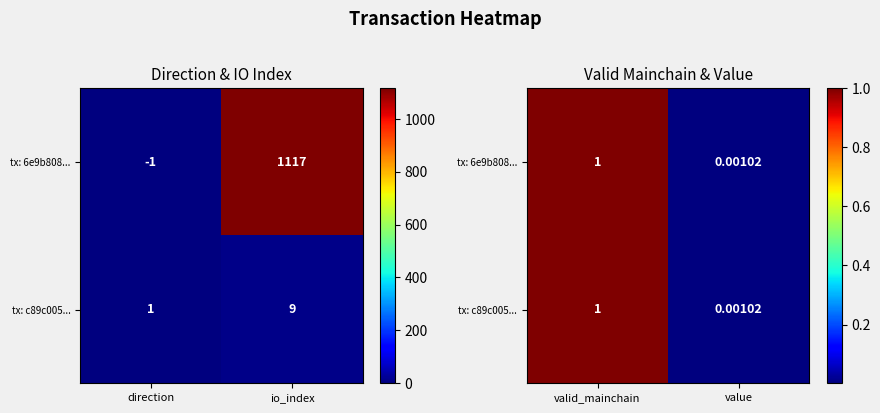

Count the number of data series in this chart.

2